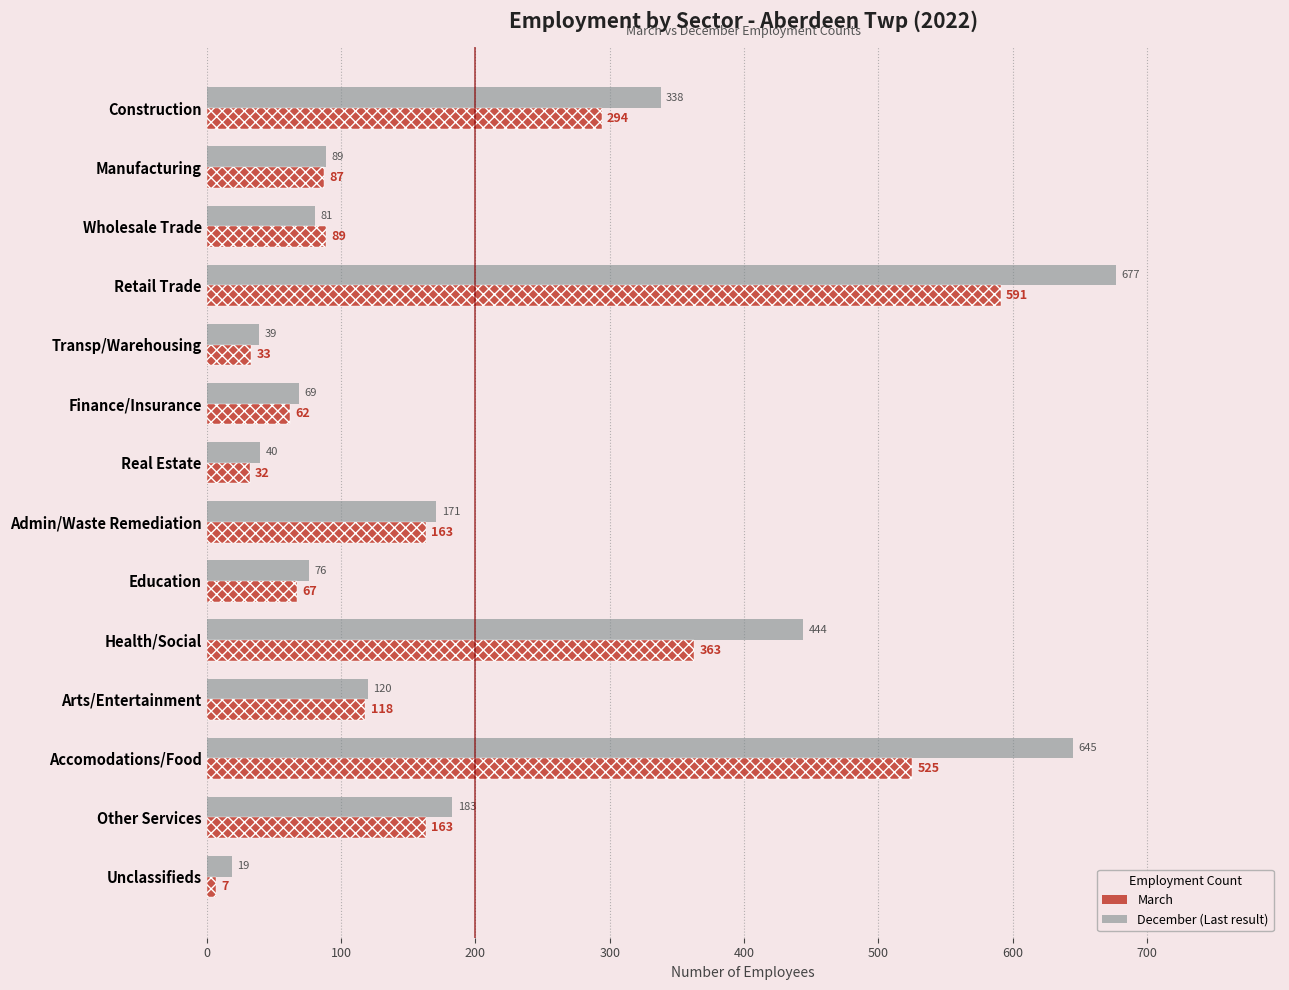

Is the value of December at Admin/Waste Remediation greater than the value of March at Finance/Insurance?

Yes